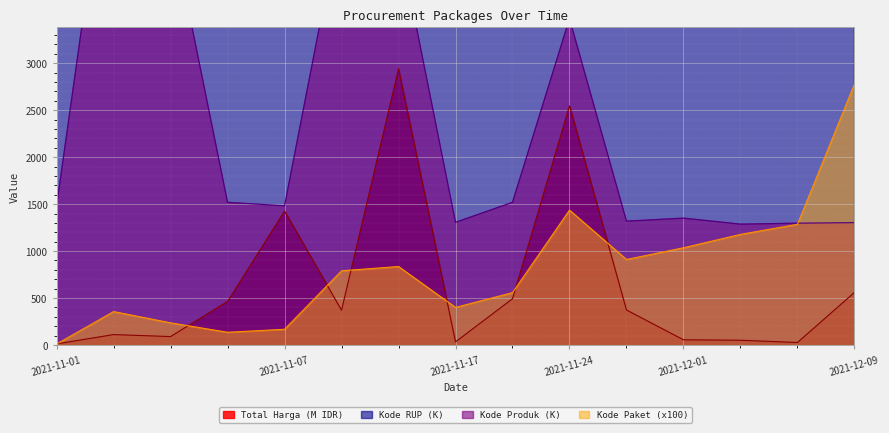

Which series has the largest total across all categories?

Kode RUP